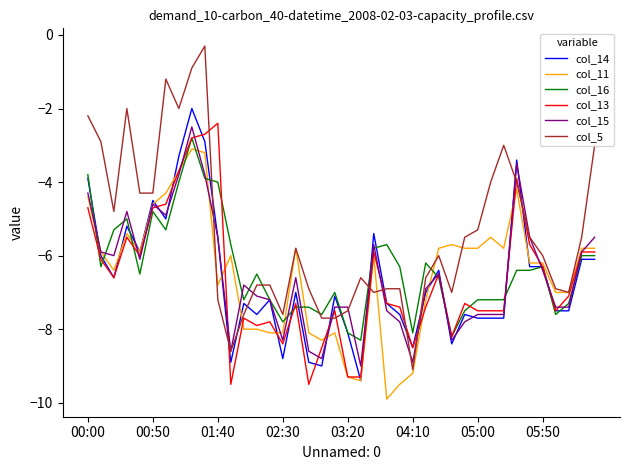

Which series has the largest total across all categories?

col_5